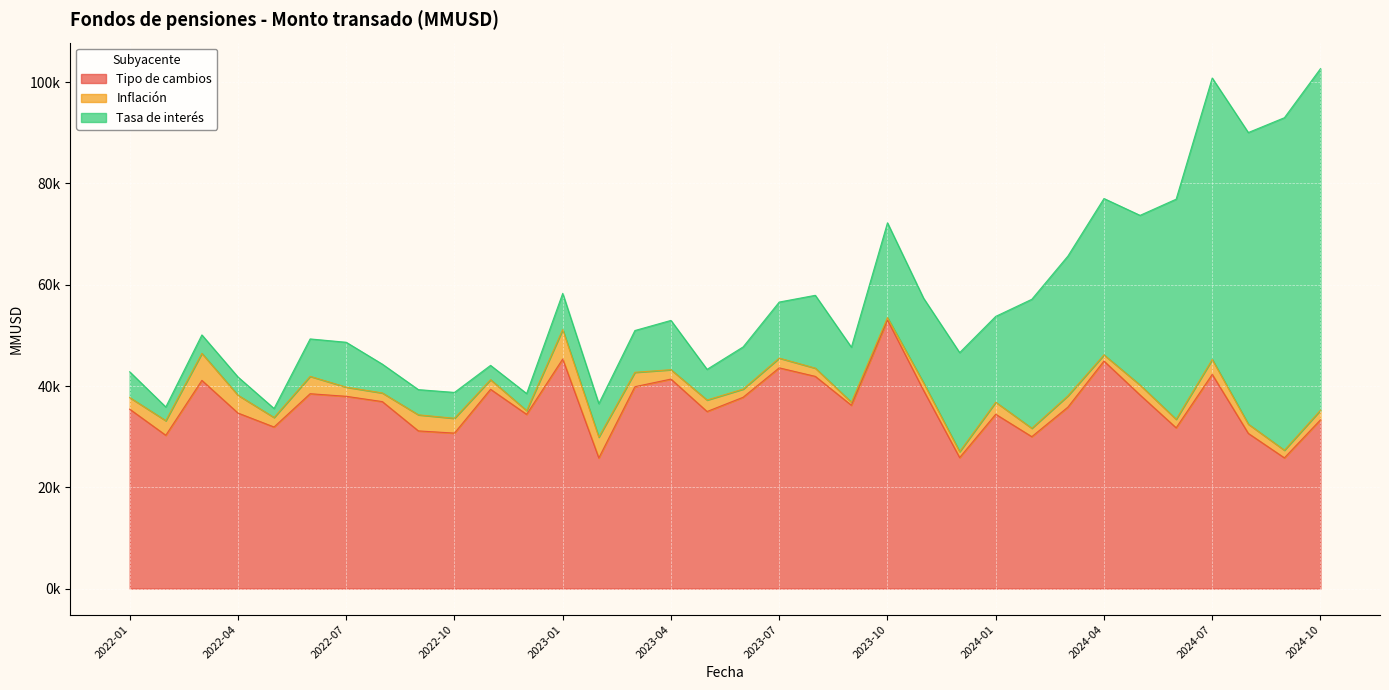

What is the maximum value for Tasa de interés?

67454.1